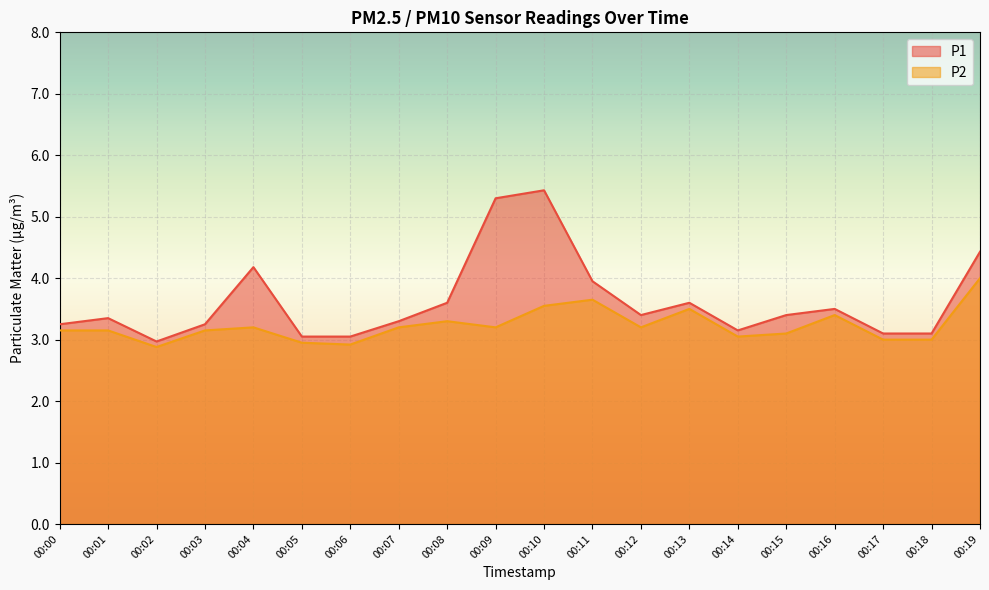

True or false: P1 and P2 intersect in this chart.

False